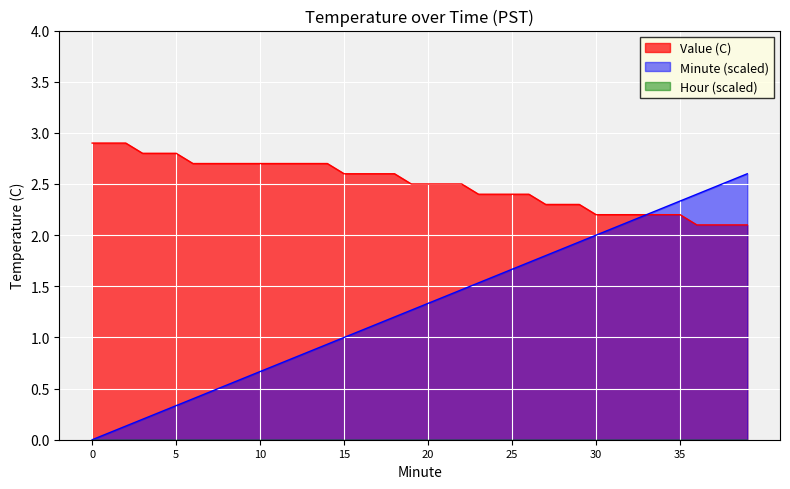

Reading left to right, list all the values displayed in this chart.

Value (C): 2.9	2.9	2.9	2.8	2.8	2.8	2.7	2.7	2.7	2.7	2.7	2.7	2.7	2.7	2.7	2.6	2.6	2.6	2.6	2.5	2.5	2.5	2.5	2.4	2.4	2.4	2.4	2.3	2.3	2.3	2.2	2.2	2.2	2.2	2.2	2.2	2.1	2.1	2.1	2.1
Minute: 0.0	0.1	0.1	0.2	0.3	0.3	0.4	0.5	0.5	0.6	0.7	0.7	0.8	0.9	0.9	1.0	1.1	1.1	1.2	1.3	1.3	1.4	1.5	1.5	1.6	1.7	1.7	1.8	1.9	1.9	2.0	2.1	2.1	2.2	2.3	2.3	2.4	2.5	2.5	2.6